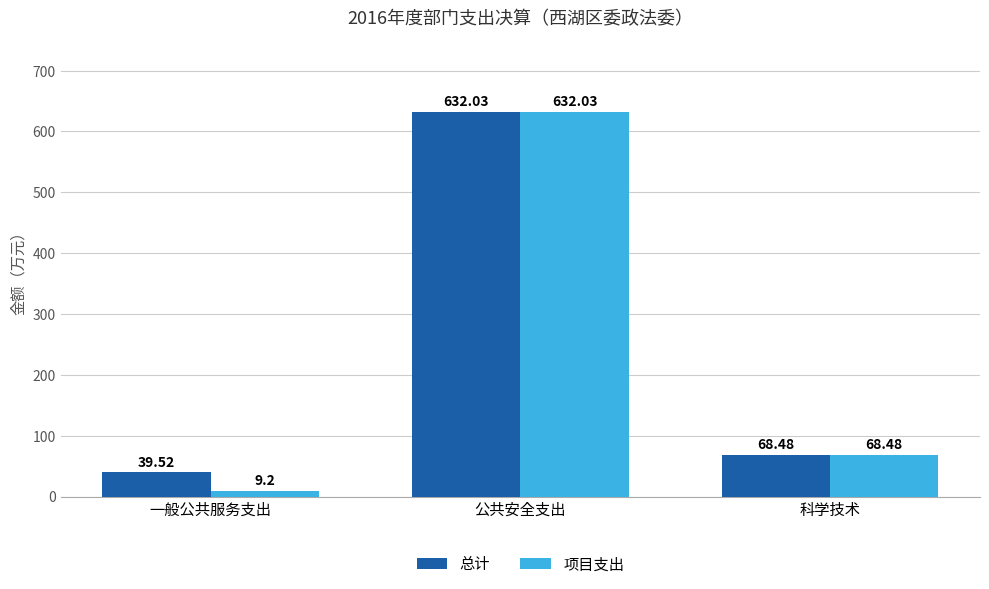

True or false: 项目支出 has a value of 9.2 at 一般公共服务支出.

True